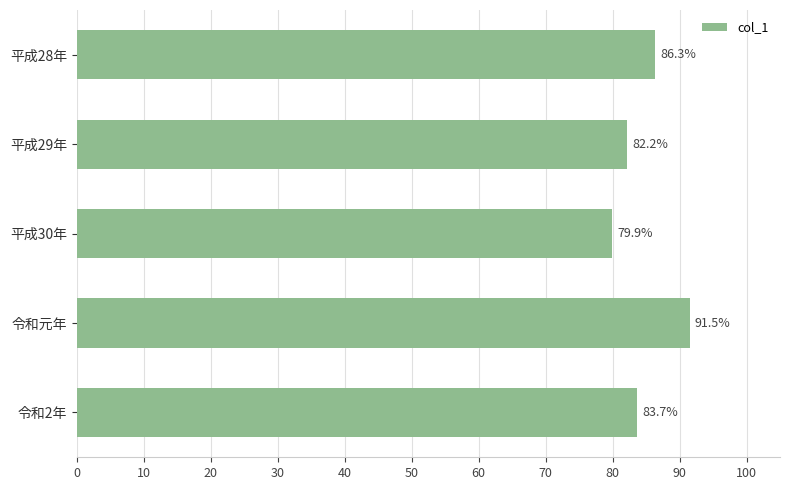

List the labels in order of value, largest first.

令和元年, 平成28年, 令和2年, 平成29年, 平成30年